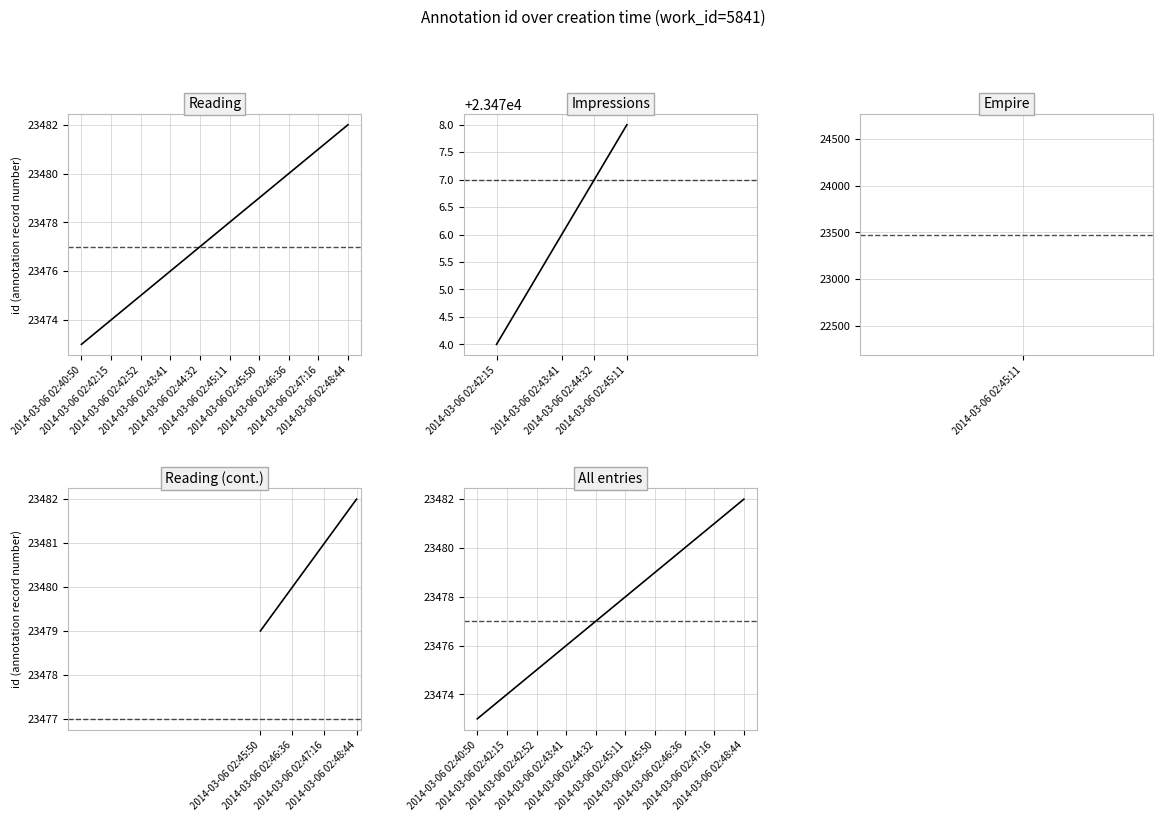

Where does the data first go above 23478?

2014-03-06 02:45:50